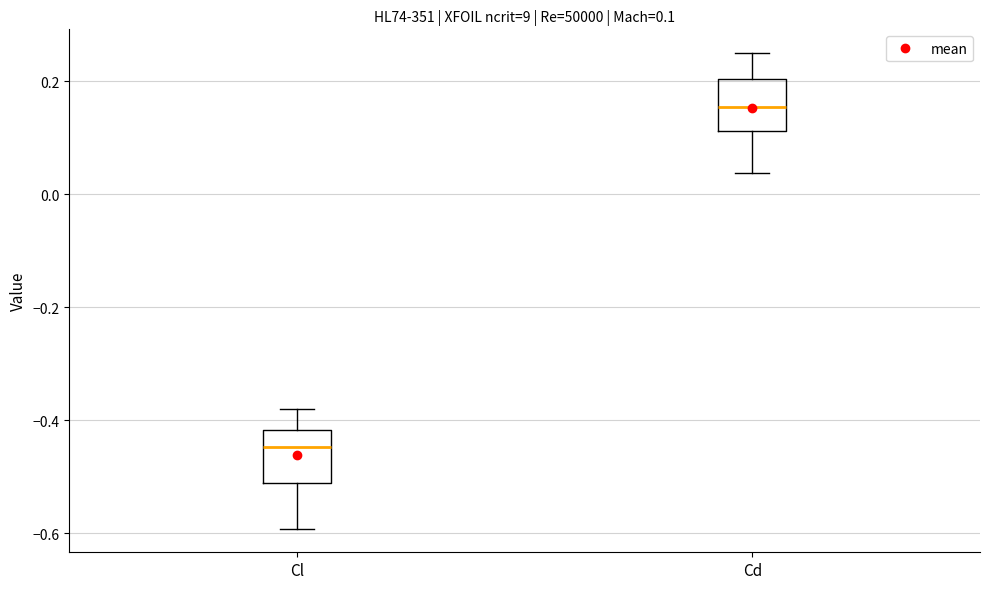

Which box's median line is the lowest?

Cl